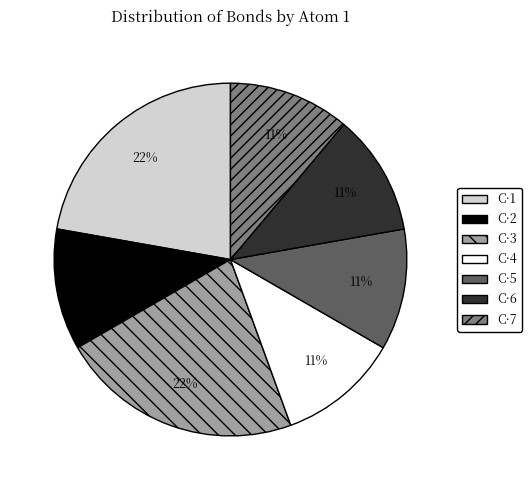

Is the sum of C·1 and C·5 greater than half?

No